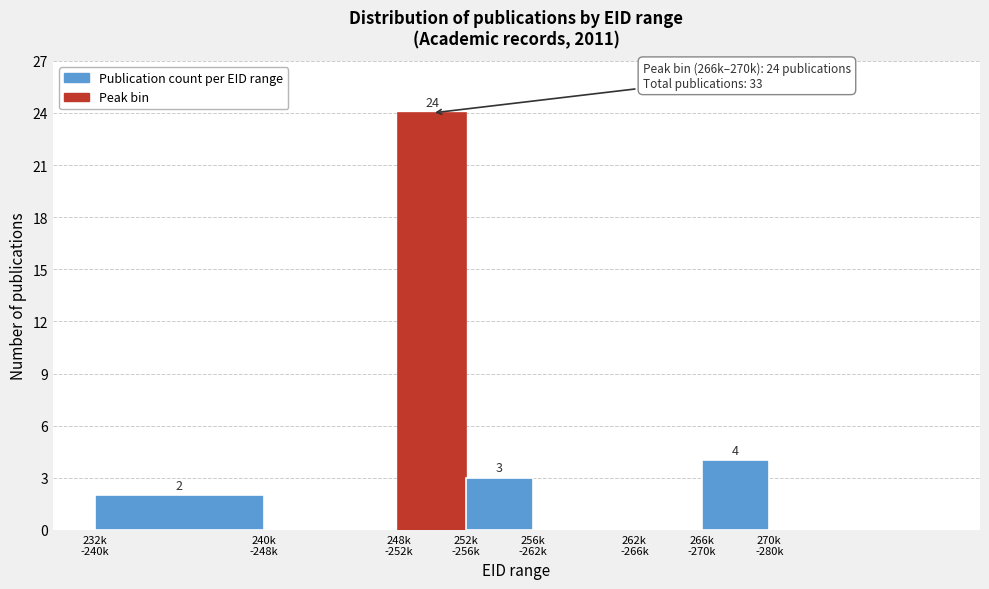

What is the sum of all values?

33